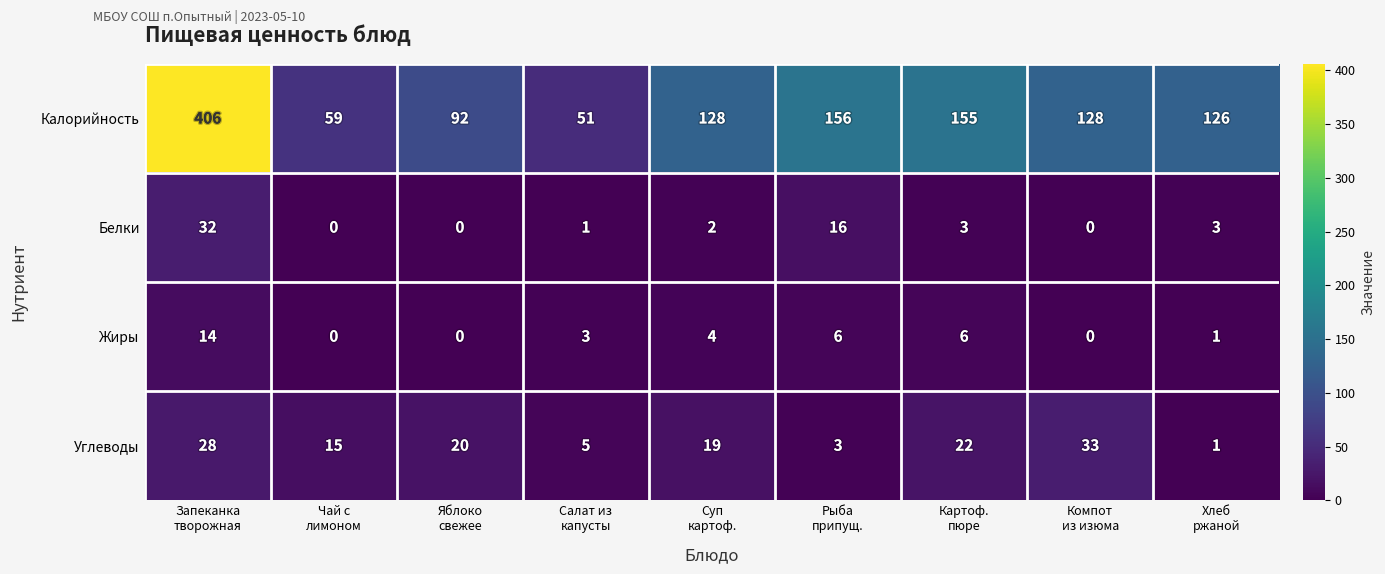

List the series in order of their peak value, lowest first.

Жиры, Белки, Углеводы, Калорийность